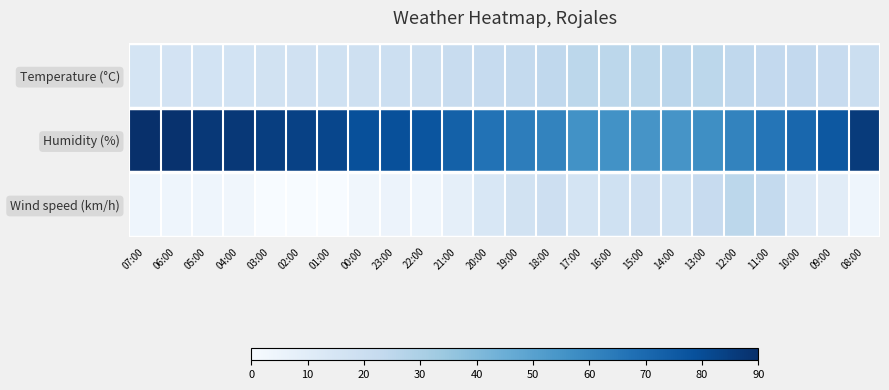

Which series has the largest range (max minus min)?

Humidity (%)